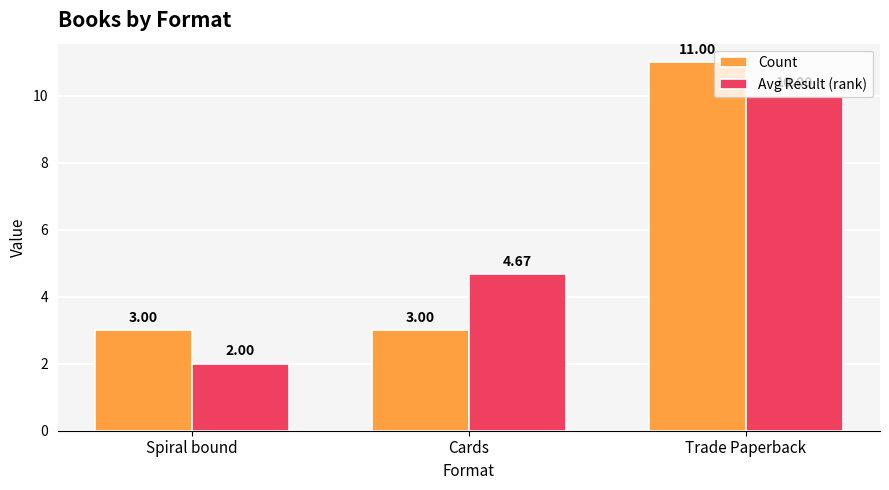

At which category is the sum across all series the highest?

Trade Paperback